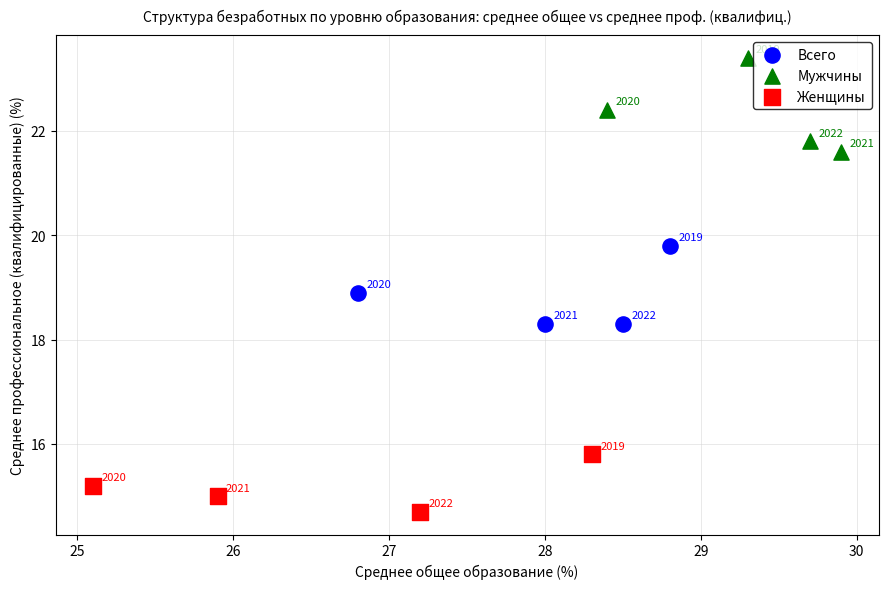

Which series contains the highest Y value?

Мужчины